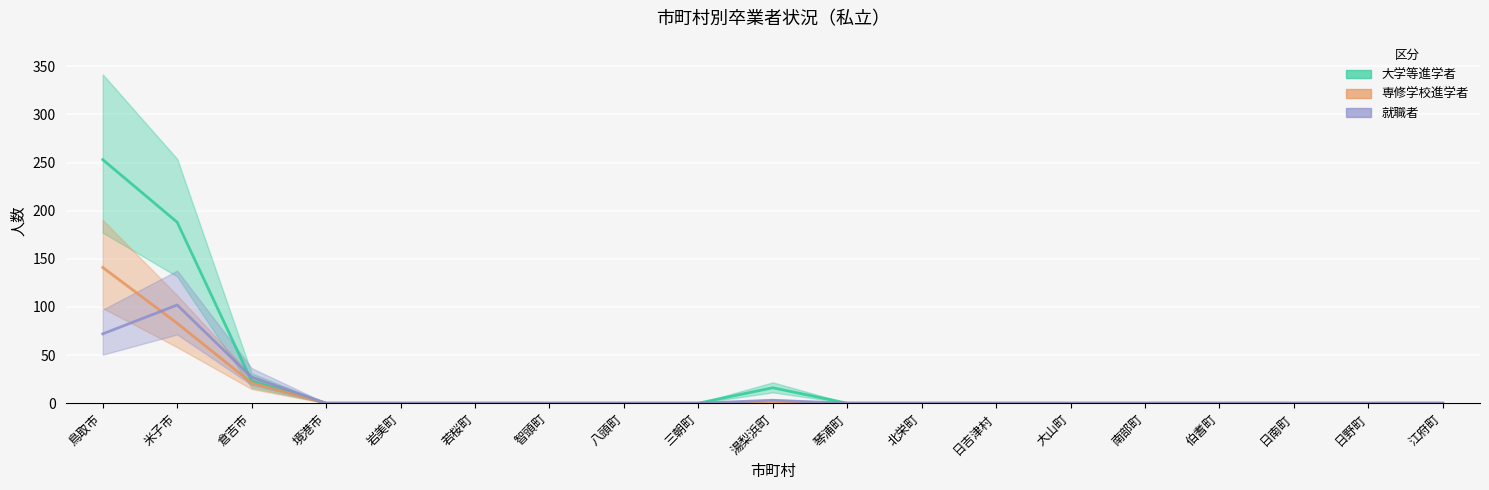

What is the label of the 10th point from the right?

湯梨浜町